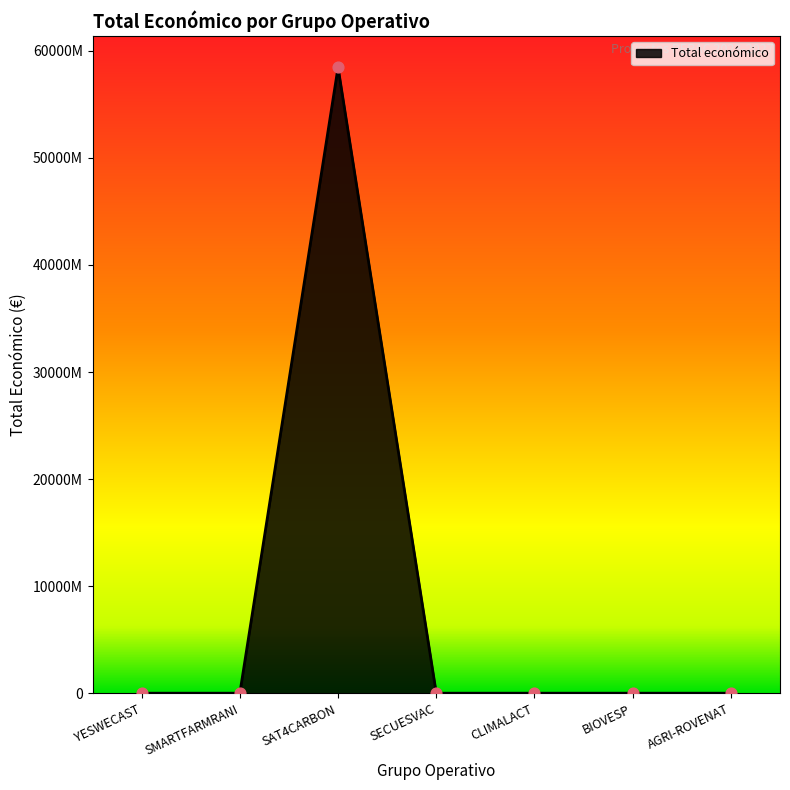

Between BIOVESP and SAT4CARBON, which is larger?

SAT4CARBON